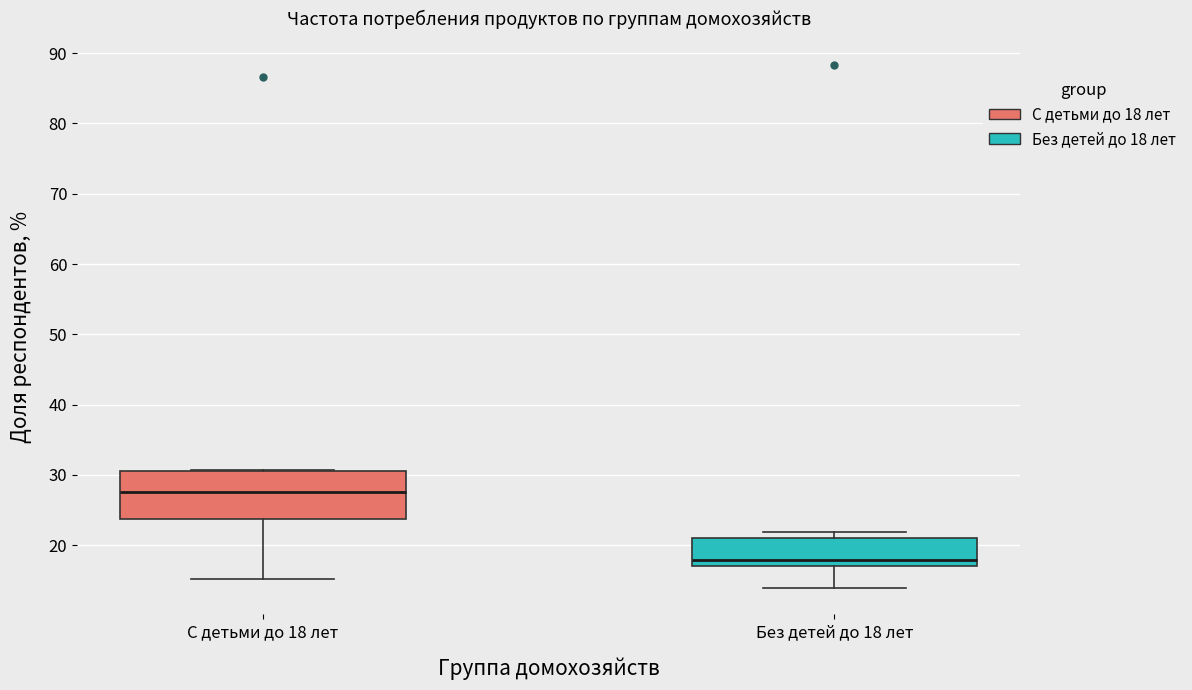

Reading left to right, read every box against the y-axis: the position of its median line, the range the box covers, and the ends of its whiskers. The values are not printed on the chart, so give them approximately, as read against the axis.

С детьми до 18 лет: median 28, box 24 to 31, whiskers 15 to 31
Без детей до 18 лет: median 18, box 17 to 21, whiskers 14 to 22